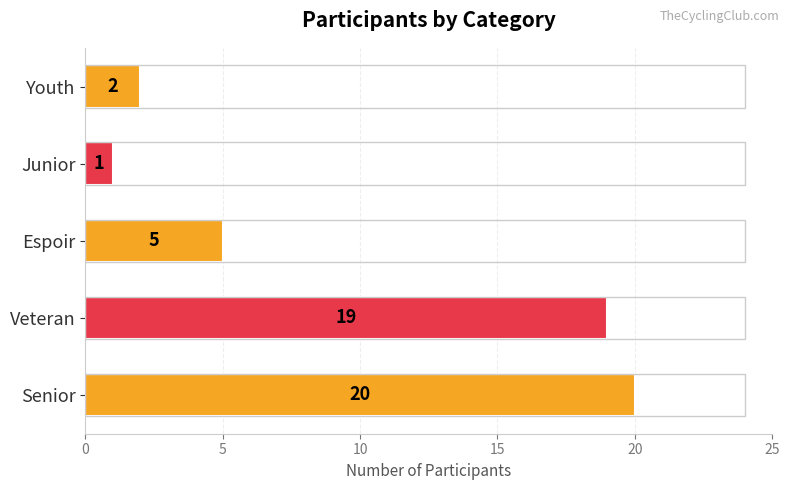

Reading top to bottom, what are all the values shown in this chart?

2	1	5	19	20